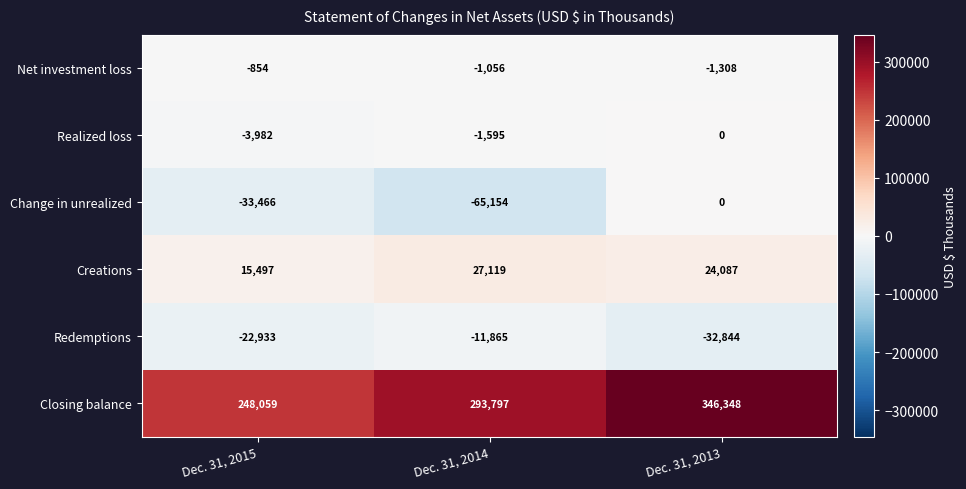

What is the difference between the Redemptions values at Dec. 31, 2014 and Dec. 31, 2015?

11068